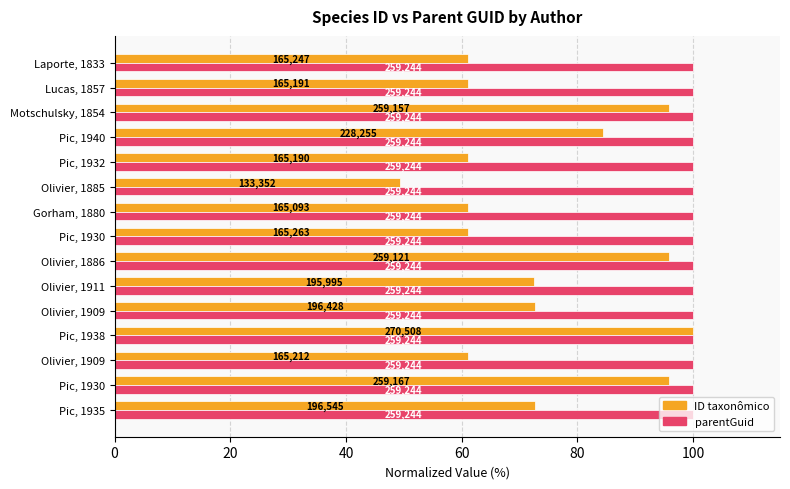

How many bars are there in total?

30